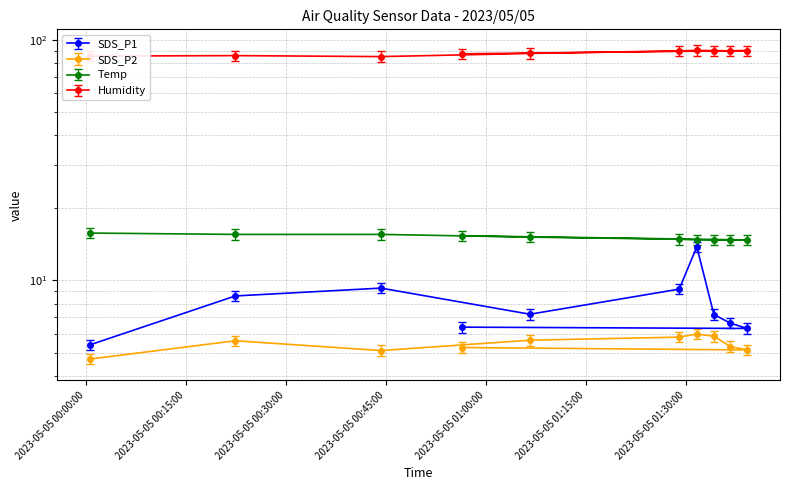

True or false: Humidity and Temp intersect in this chart.

False